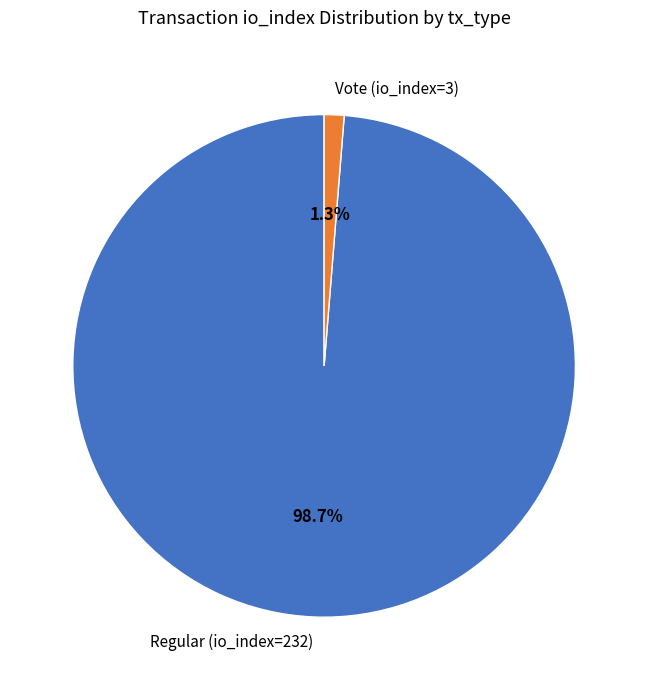

What is the smallest slice in the pie chart?

Vote (io_index=3)